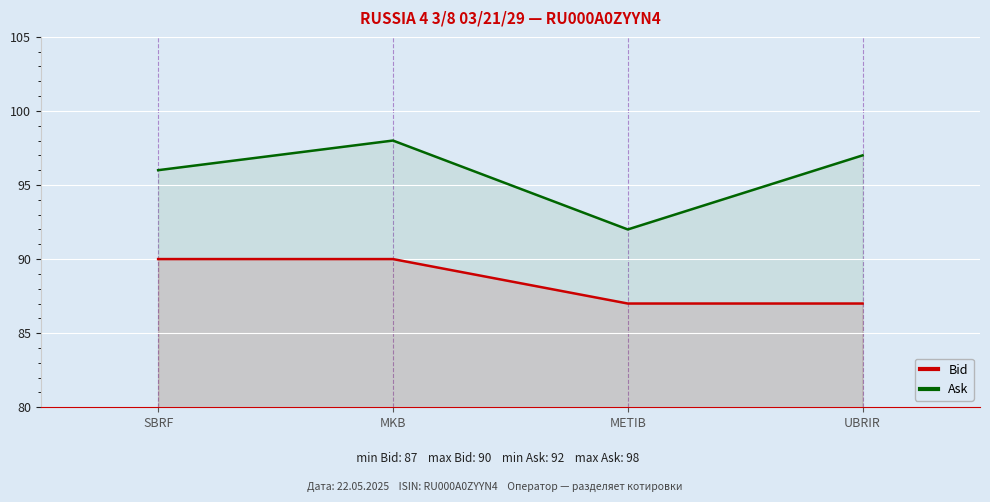

What is the average value of the Bid series?

88